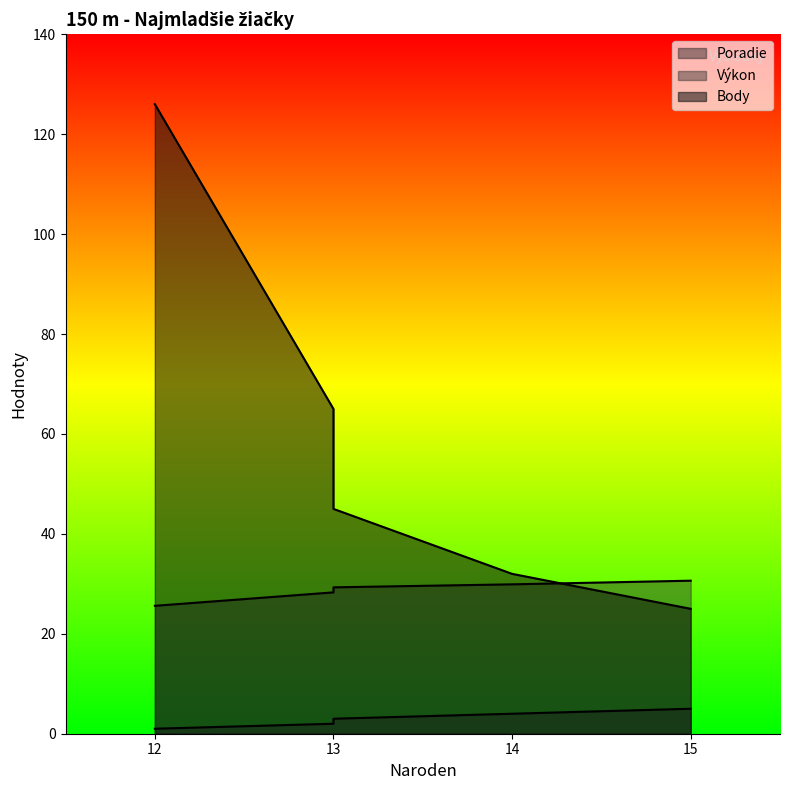

Is it true that Body equals 5.4 at 15?

False